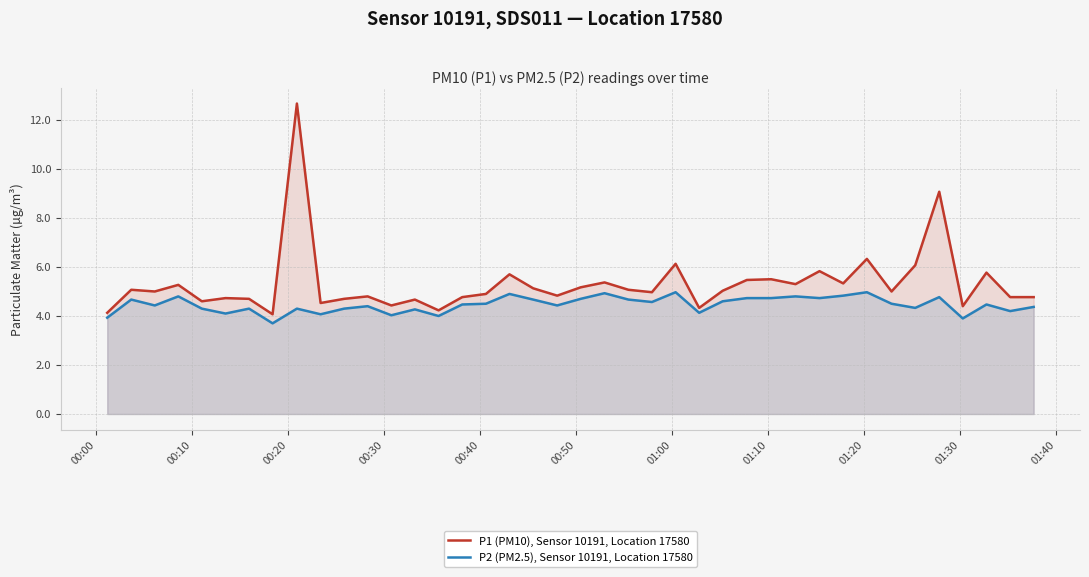

Rank the series by their average value, from lowest to highest.

P2 (PM2.5), Sensor 10191, Location 17580, P1 (PM10), Sensor 10191, Location 17580